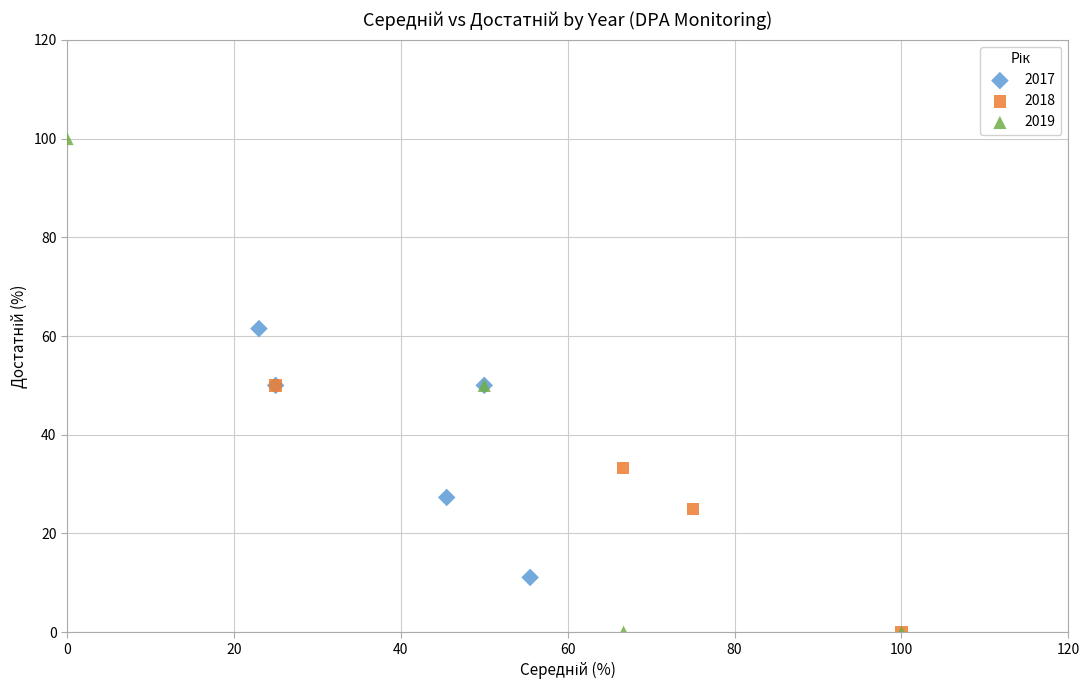

What are all the series names shown in the legend?

2017, 2018, 2019